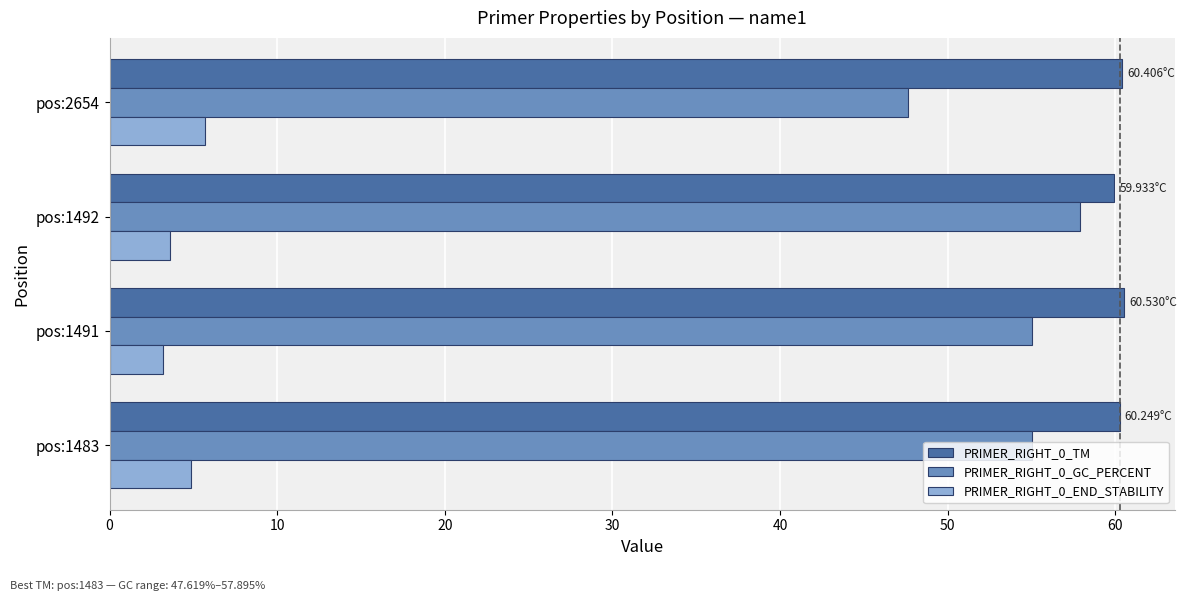

Which series has the largest total across all categories?

PRIMER_RIGHT_0_TM